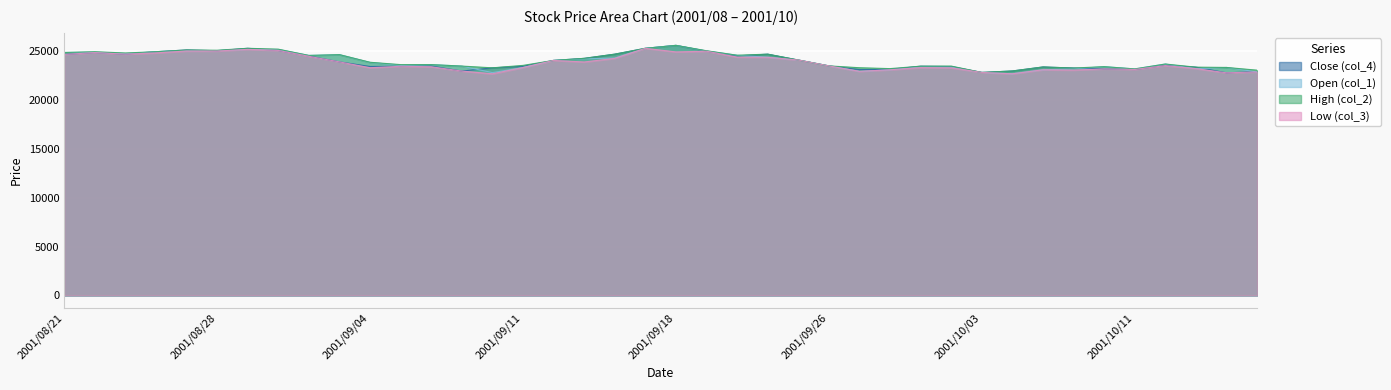

What is the label of the 29th point from the left?

2001/10/01